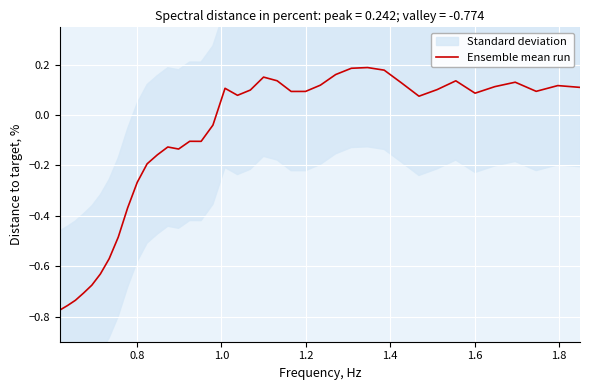

Is it true that the value at 29 is 0.2?

False